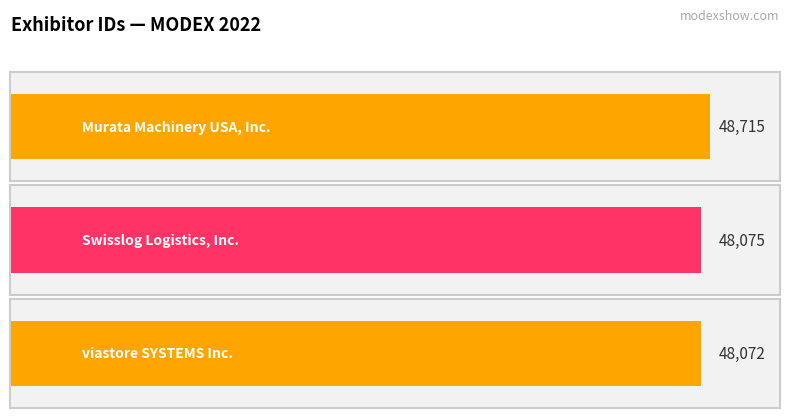

At which category does the chart reach its peak across all series?

Murata Machinery USA, Inc.